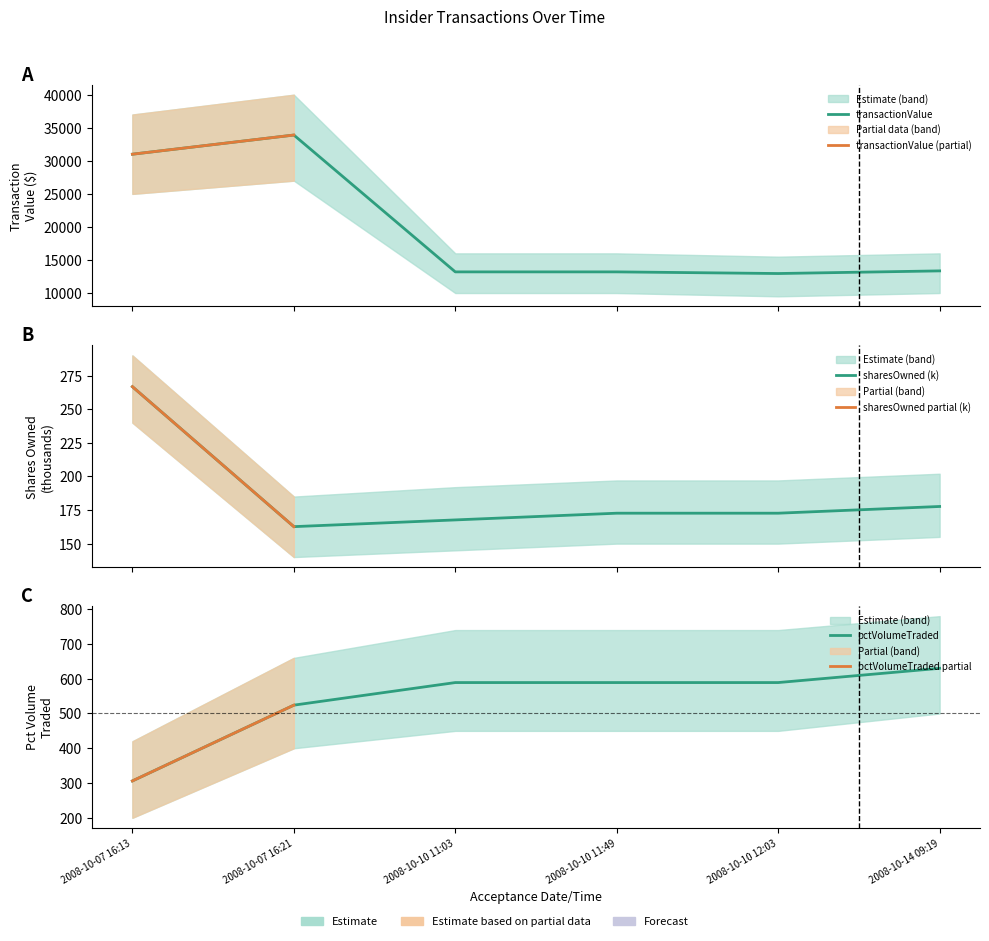

What is the sum of all sharesOwnedFollowingTransaction values?

1119.9